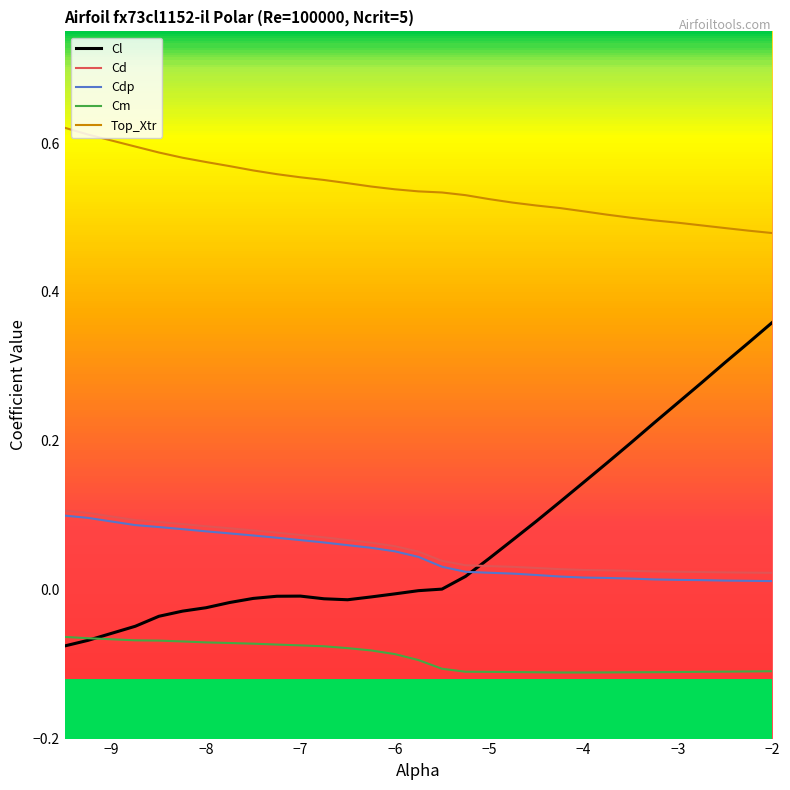

How many data points in Cl are above 0?

15